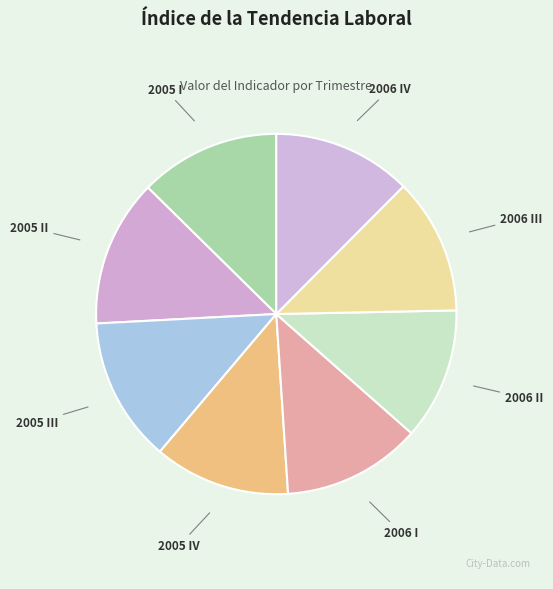

How many slices are in this pie chart?

8